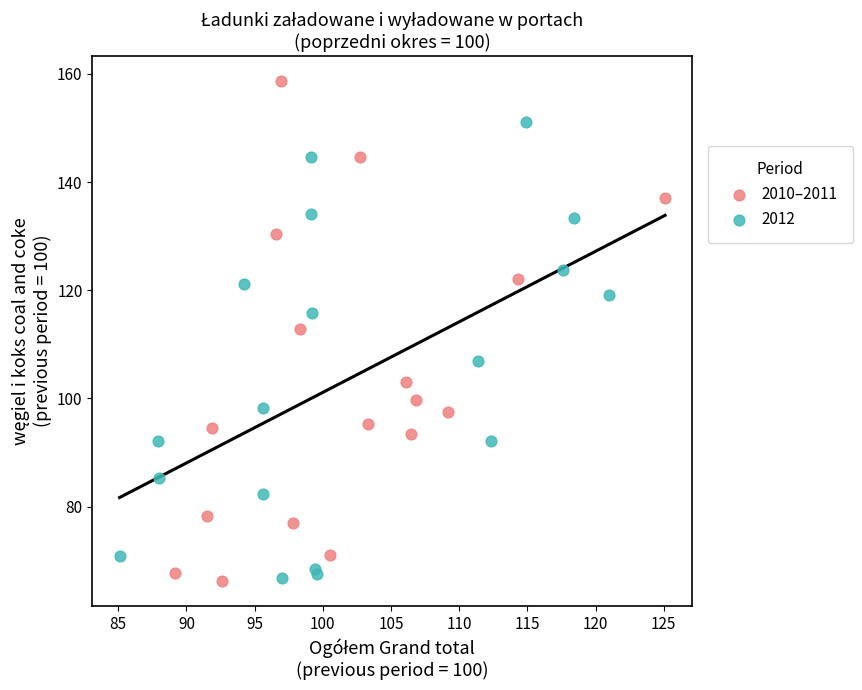

Which series has the widest spread of Y values?

2010–2011